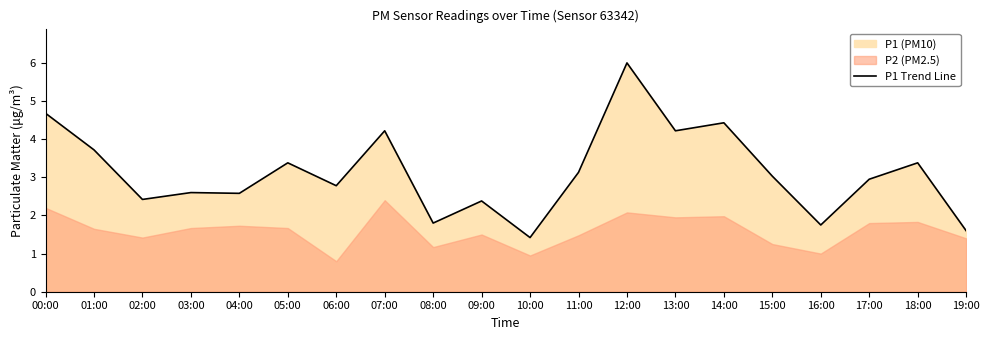

What is the difference between the maximum and minimum values?

4.6